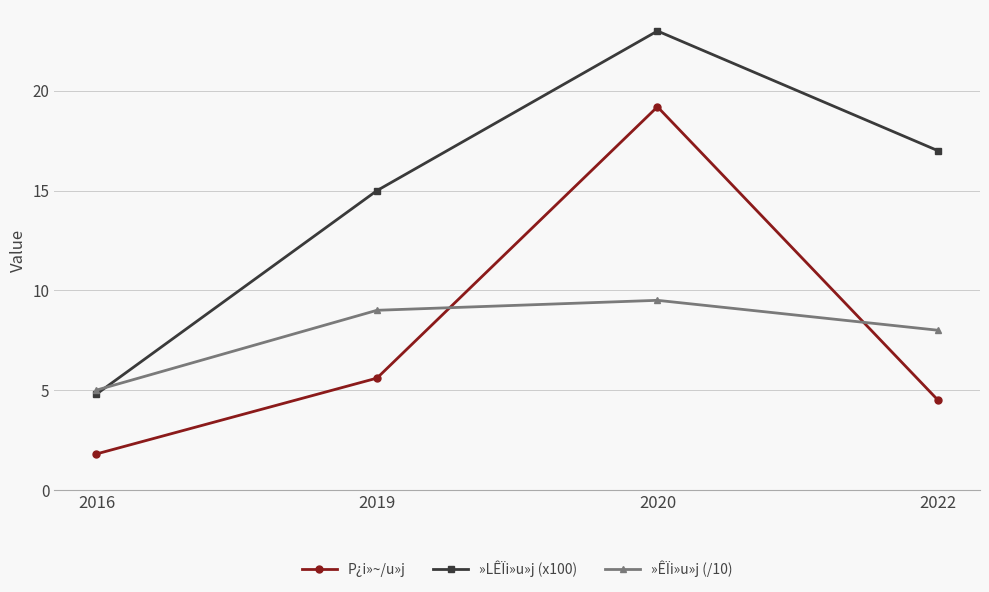

Which label corresponds to the smallest value in the chart?

2016